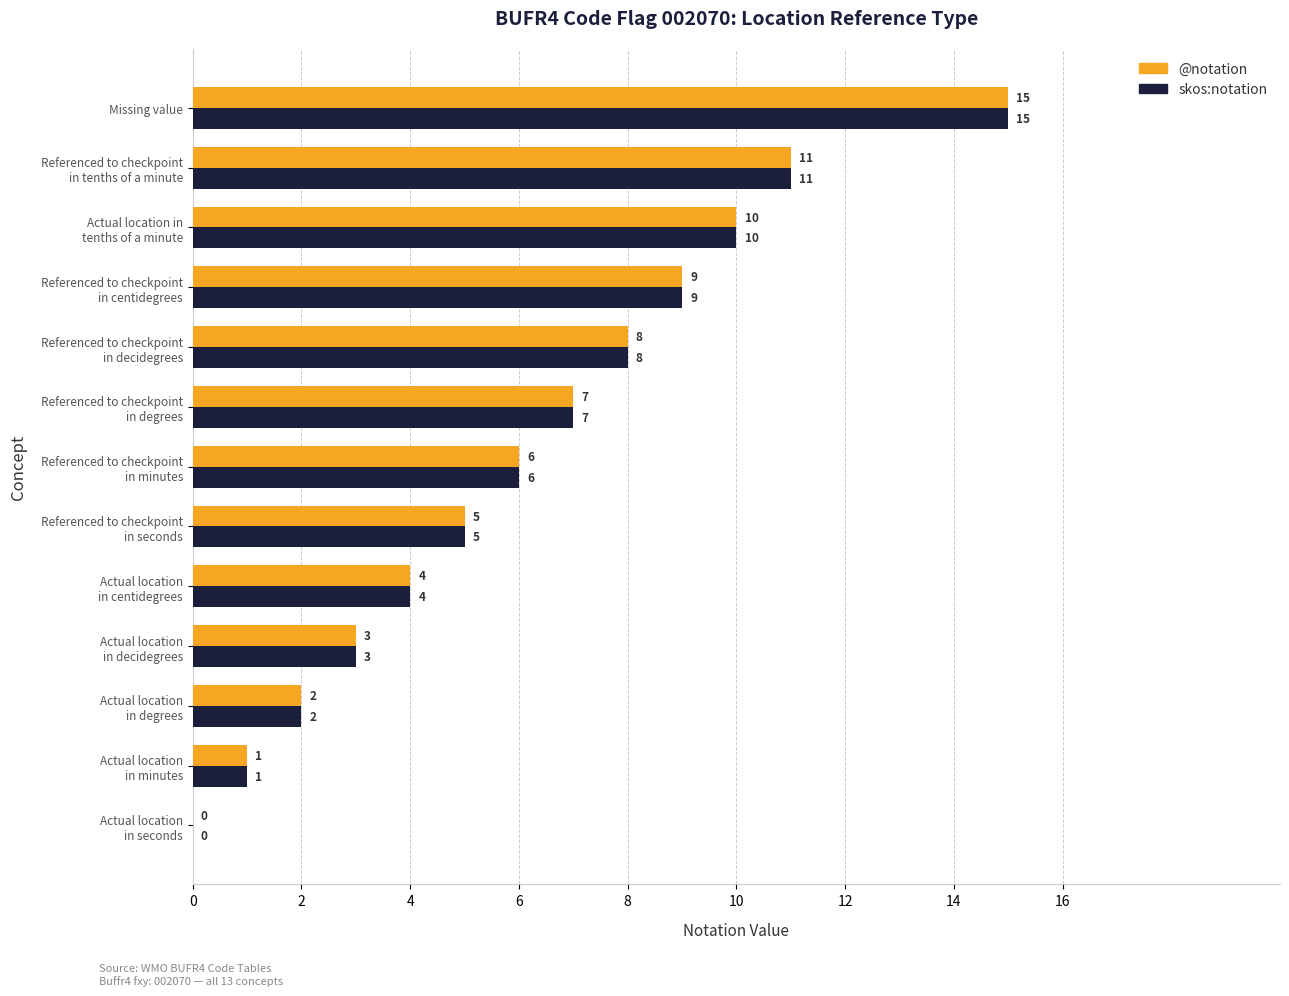

What are all the series names shown in the legend?

@notation, skos:notation